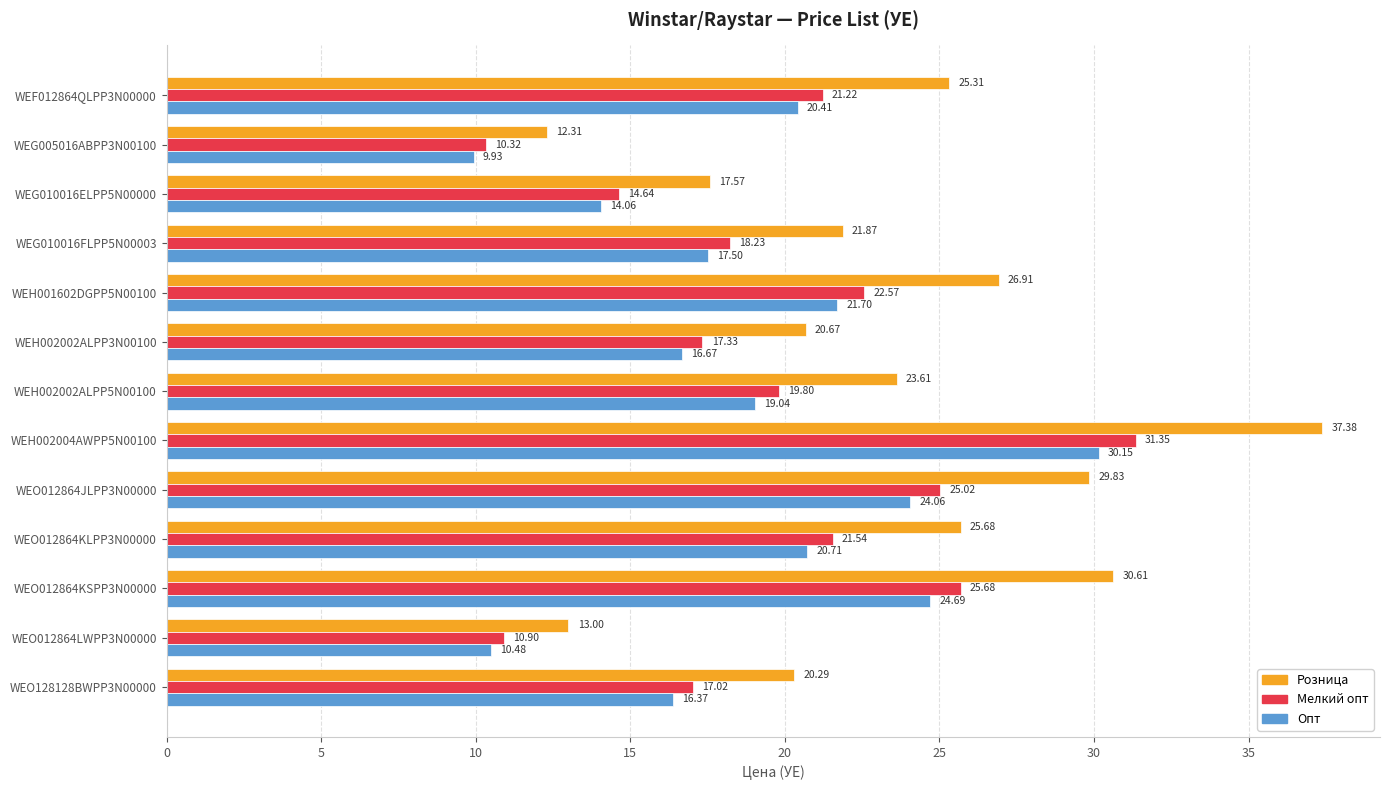

Which series has the largest range (max minus min)?

Розница